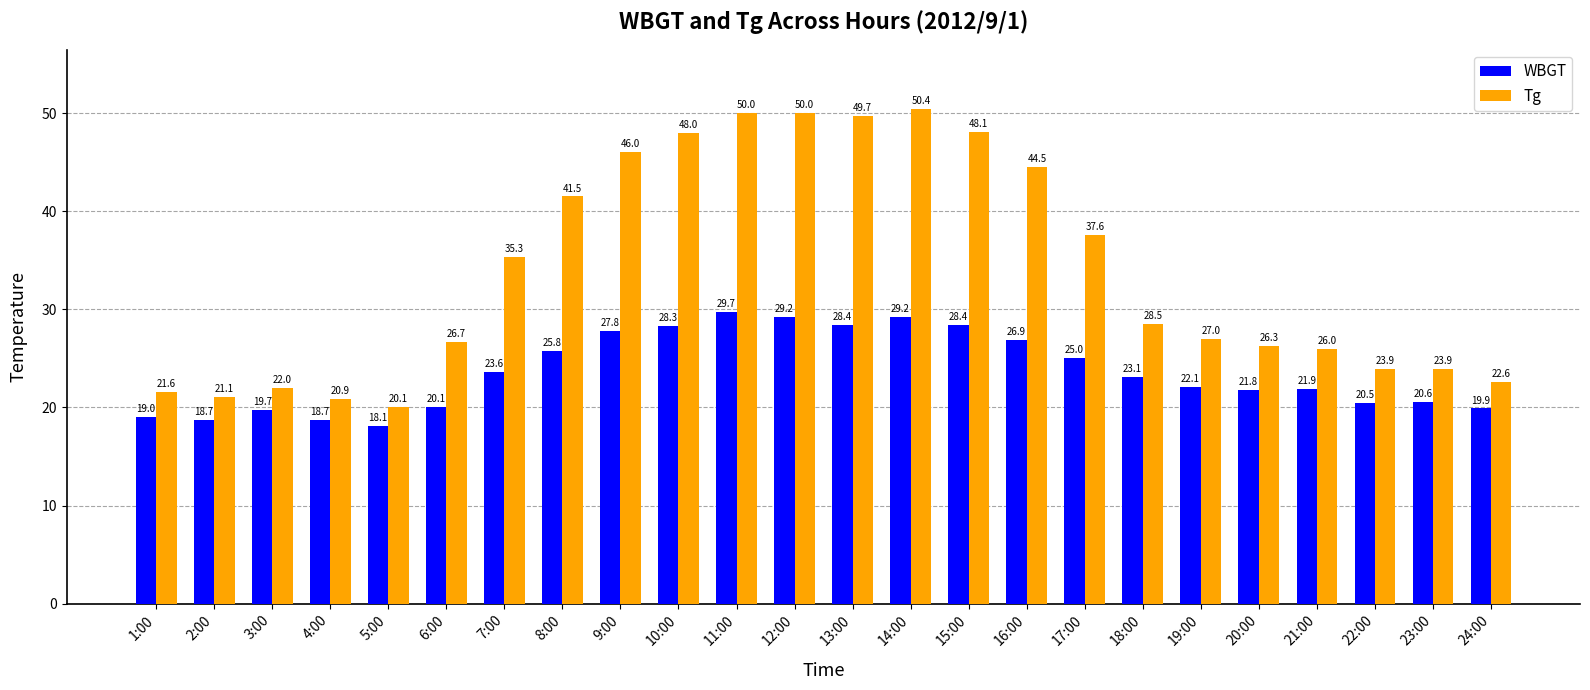

What is the total value across all series at 17:00?

62.6